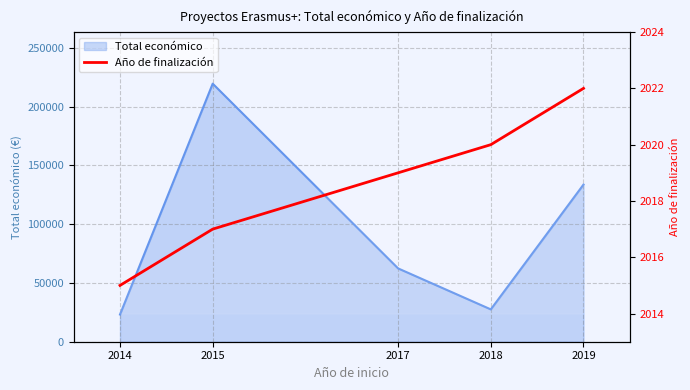

The value at 2019 is 3360. True or false?

False